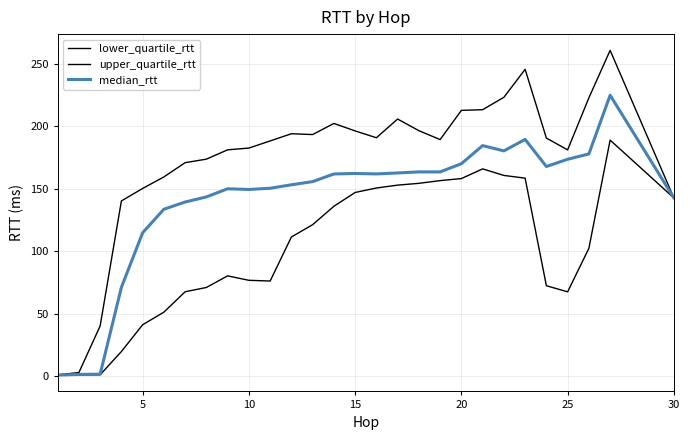

What is the highest value of the lower_quartile_rtt series?

188.9